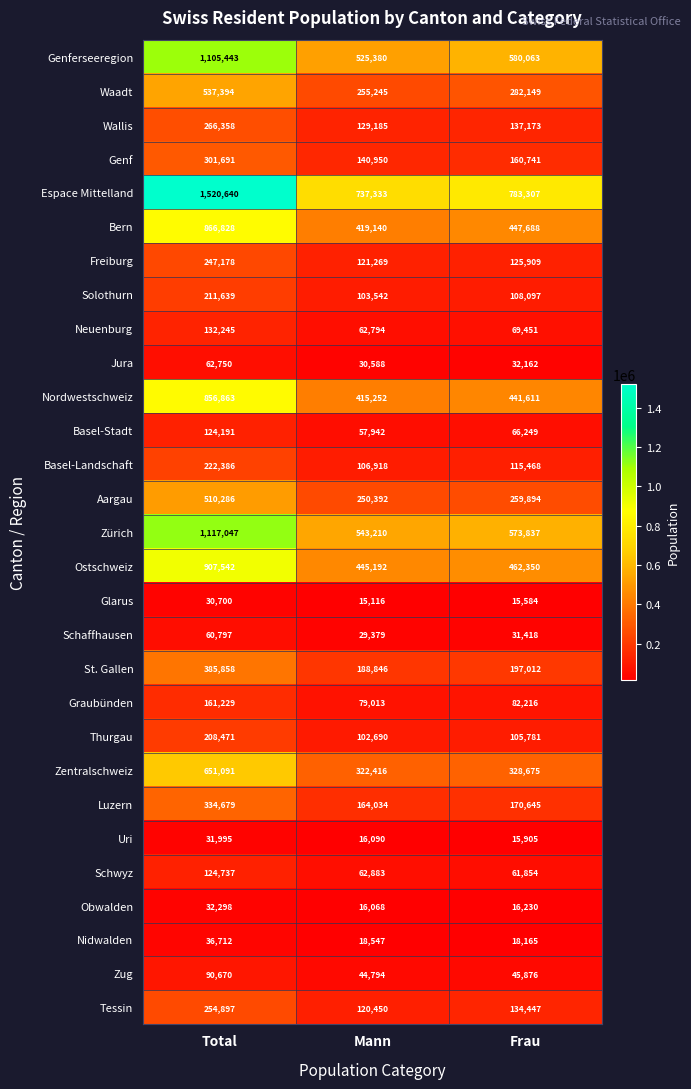

At which category does the chart reach its peak across all series?

Total